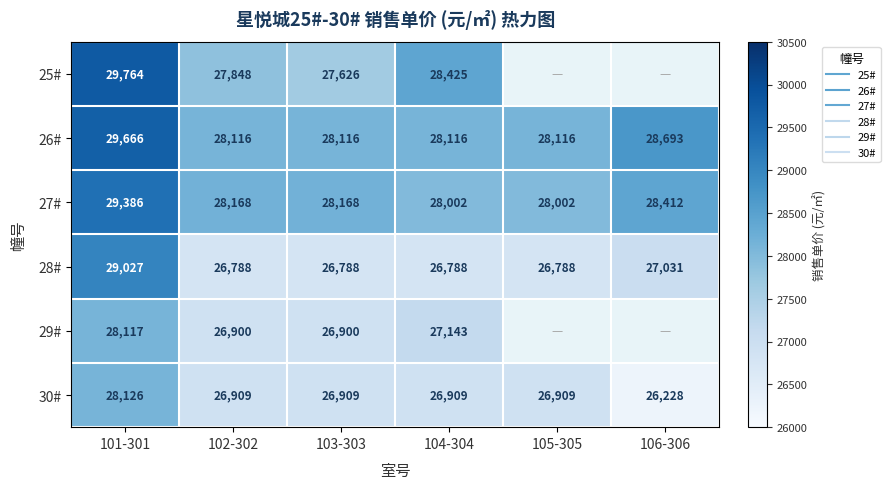

What is the difference between the maximum and minimum values in the 28# series?

2239.0